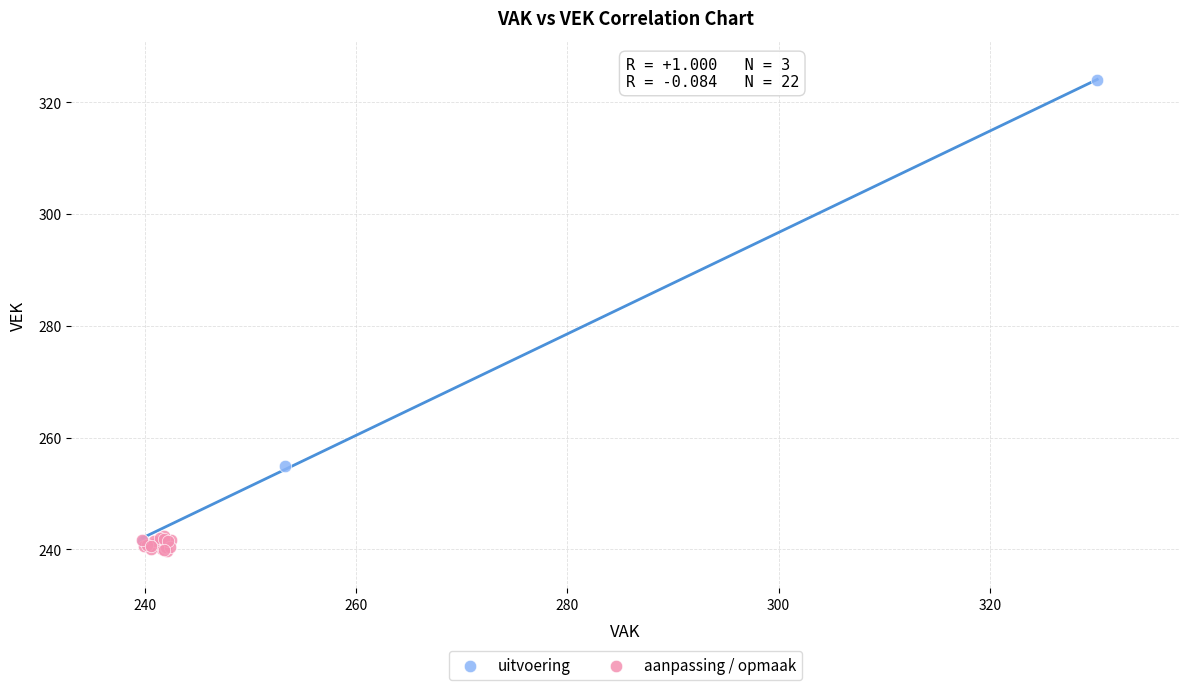

Which series has the largest Y range (max minus min)?

uitvoering